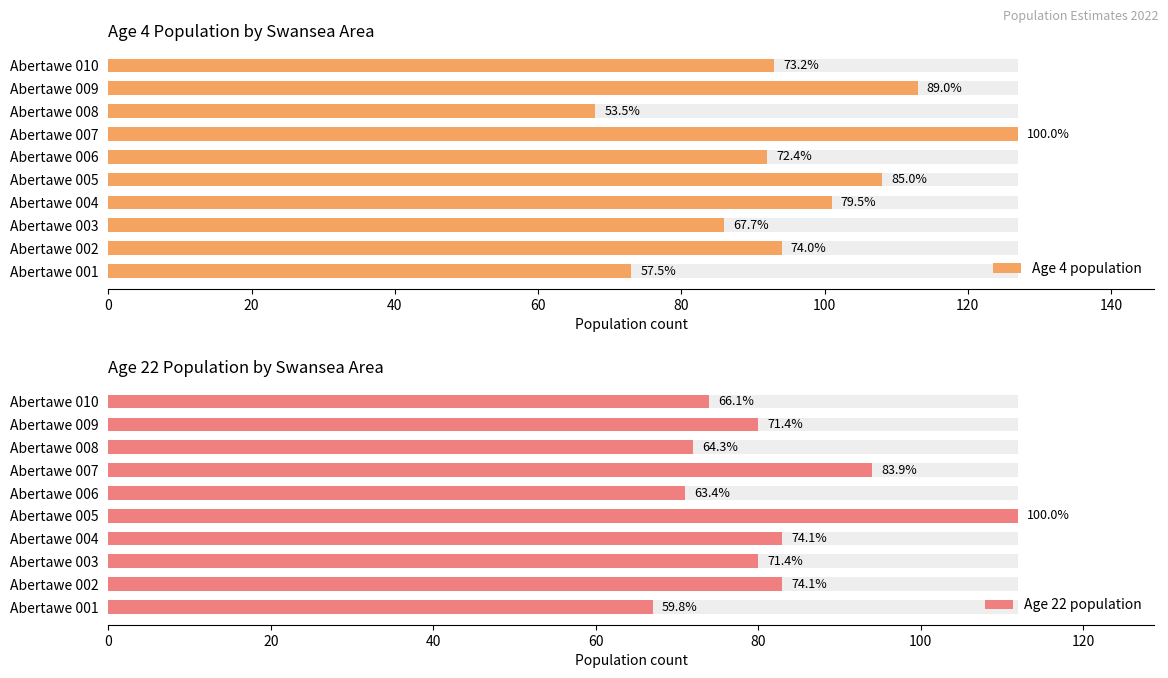

Reading left to right, transcribe all the data shown in this chart.

Age 4 population: 73	94	86	101	108	92	127	68	113	93
Age 22 population: 67	83	80	83	112	71	94	72	80	74